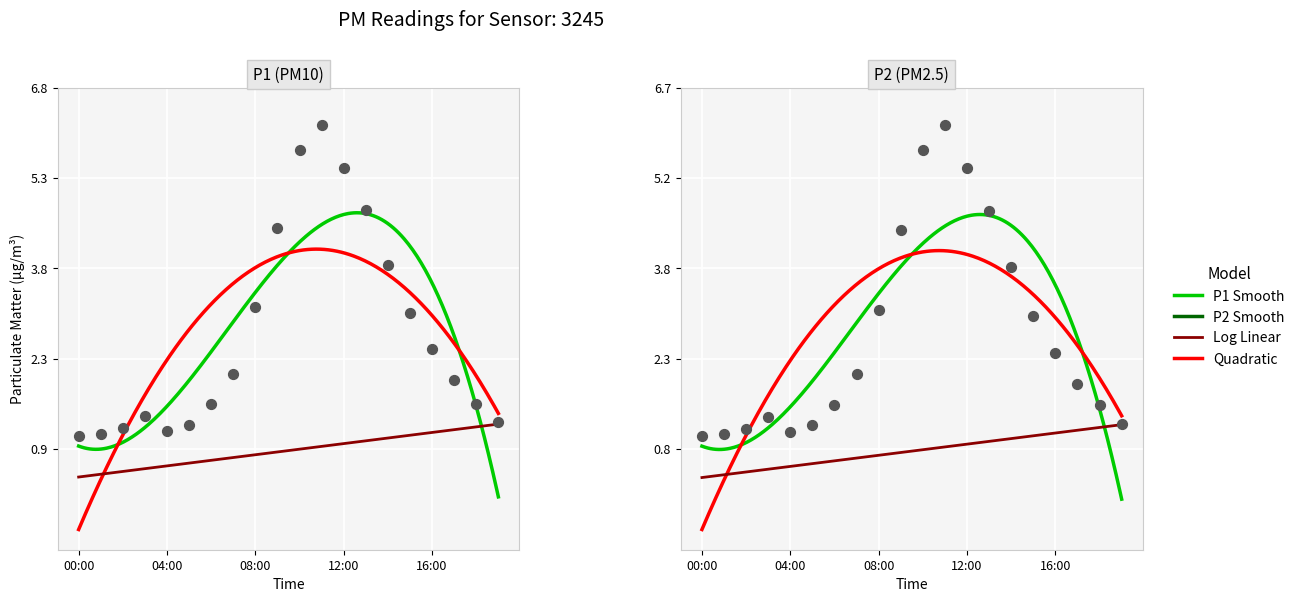

What is the total value across all series at 04:00?

2.3